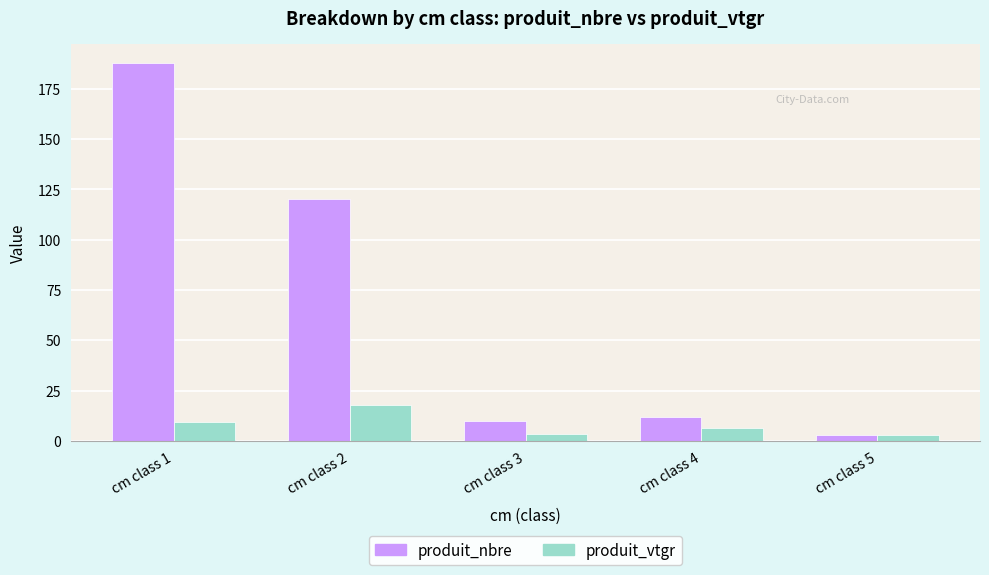

At which label does produit_nbre first exceed 12?

cm class 1